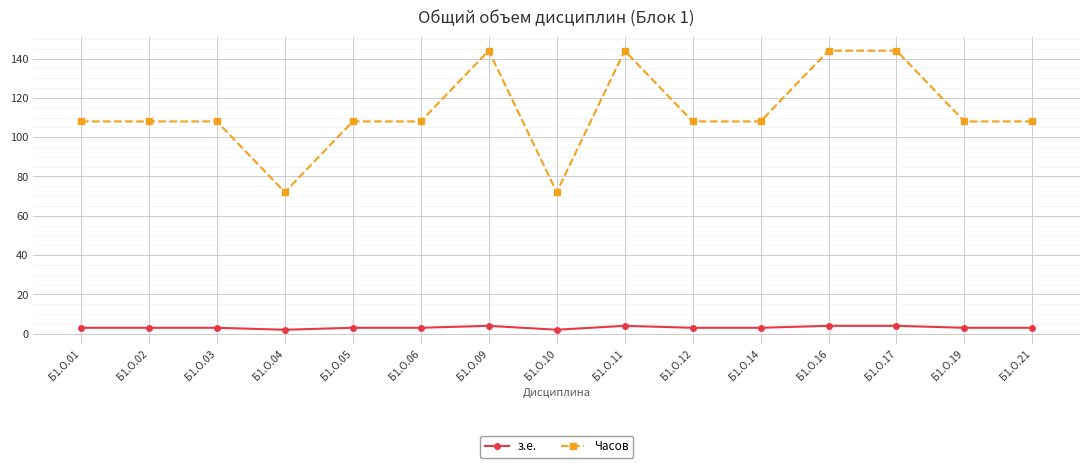

Rank the series at Б1.О.06 from highest to lowest value.

Часов, з.е.